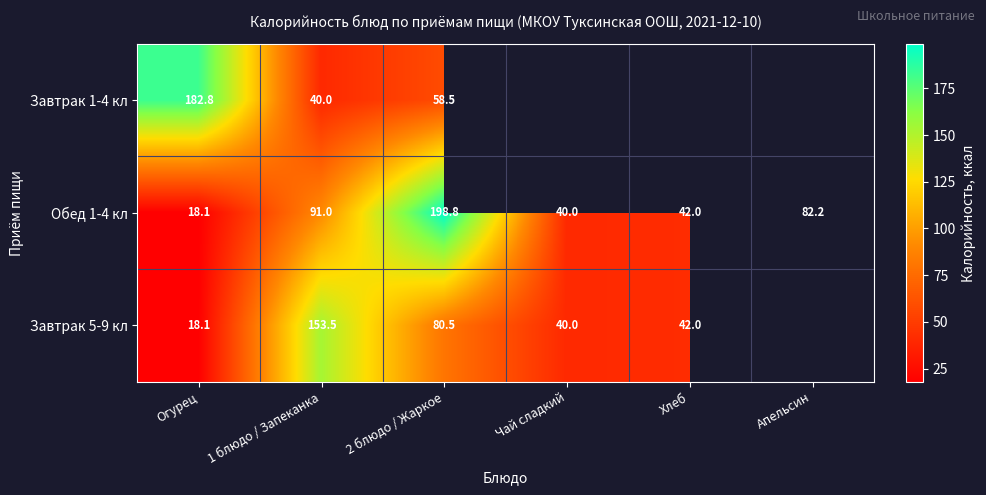

Which has a higher value, Хлеб or Огурец?

Огурец